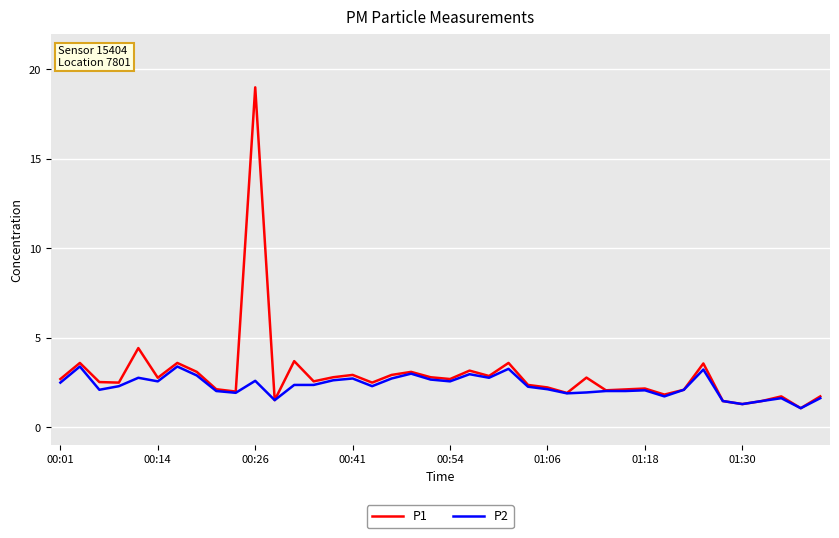

Which series has the widest spread of values?

P1